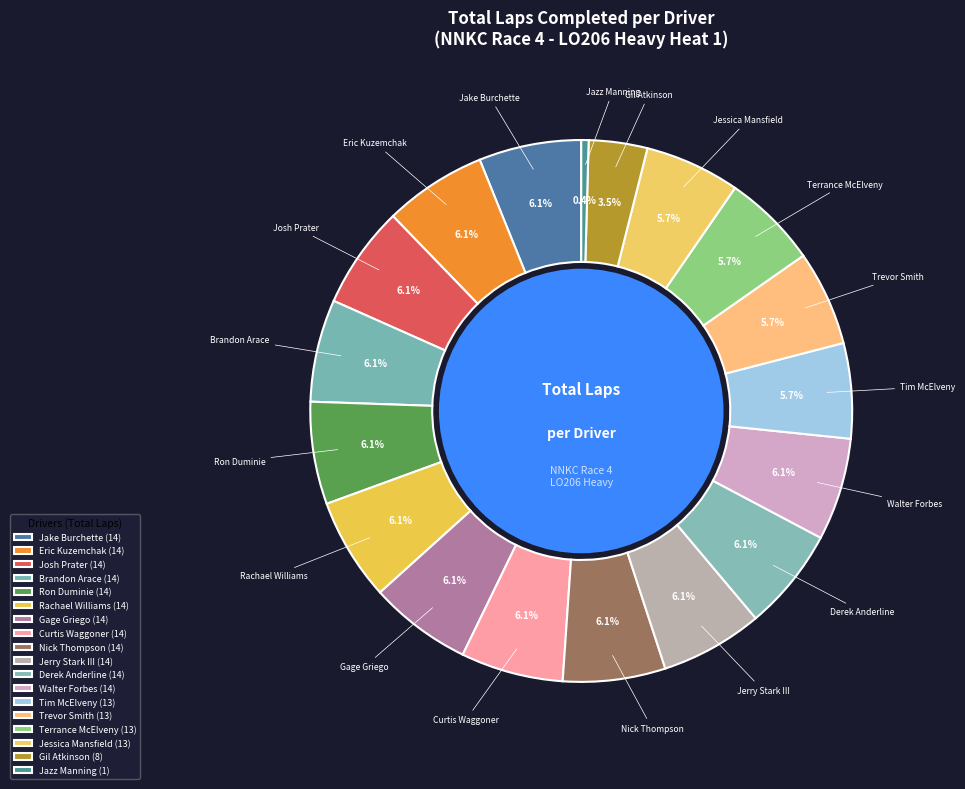

Which slice is the smallest?

Jazz Manning